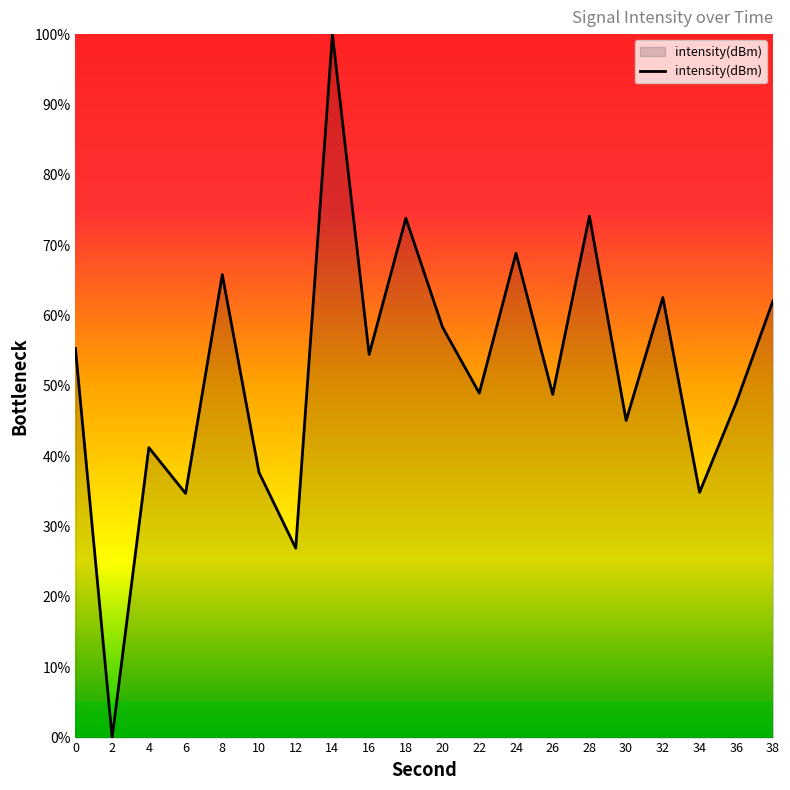

What is the greatest value displayed?

100.0